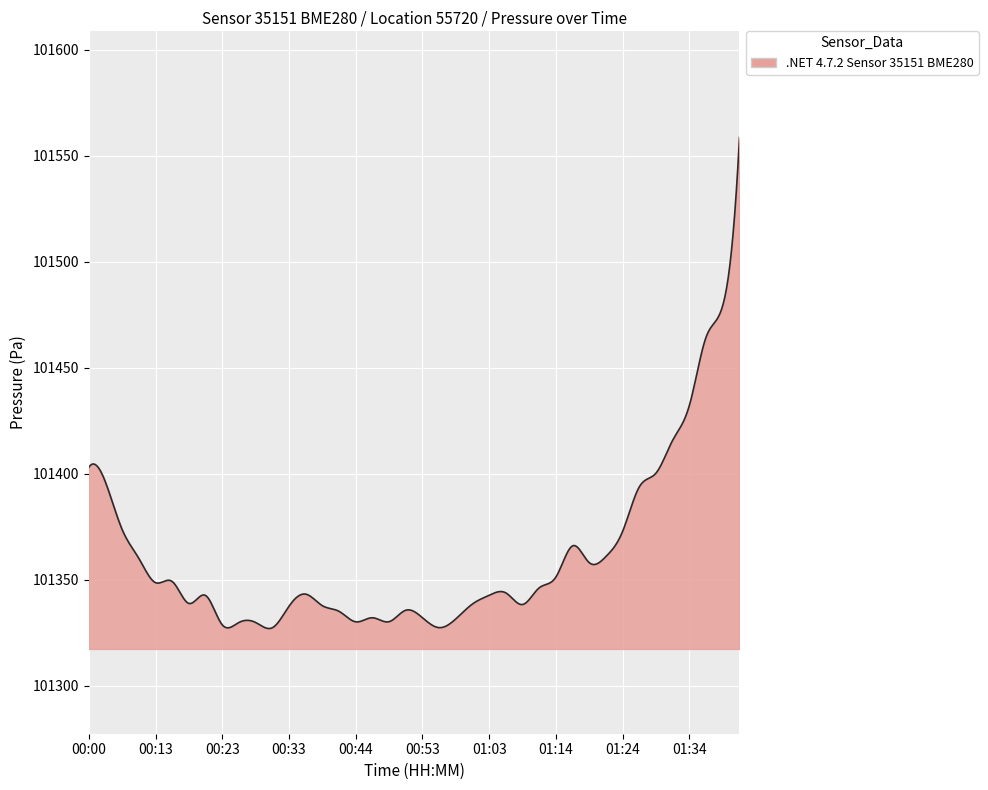

What is the greatest value displayed?

101558.7